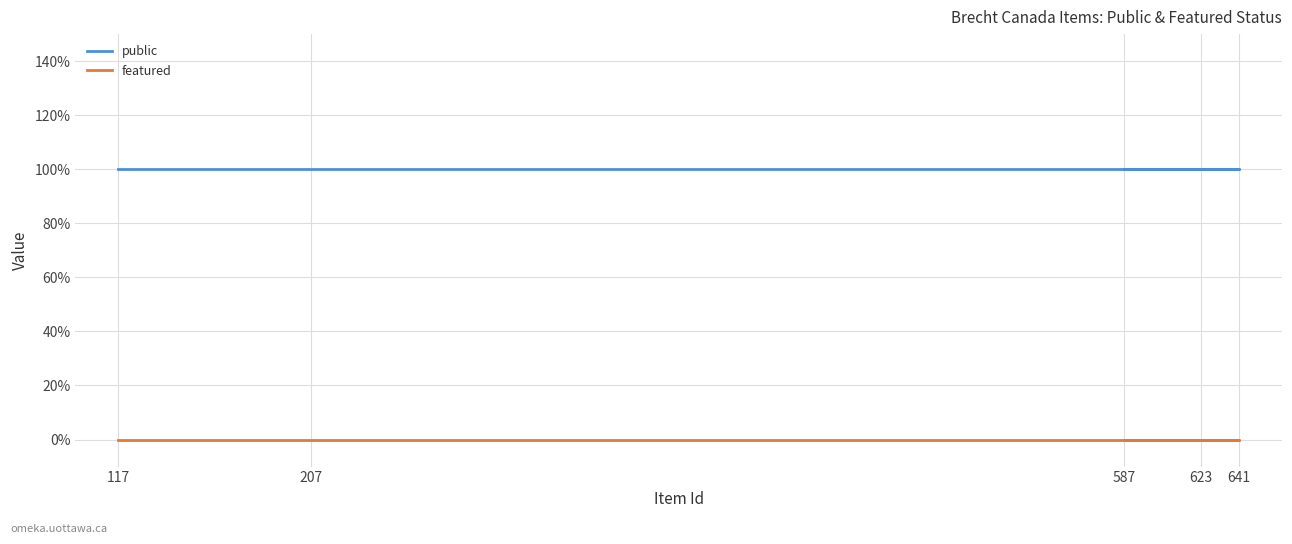

True or false: featured and public intersect in this chart.

False